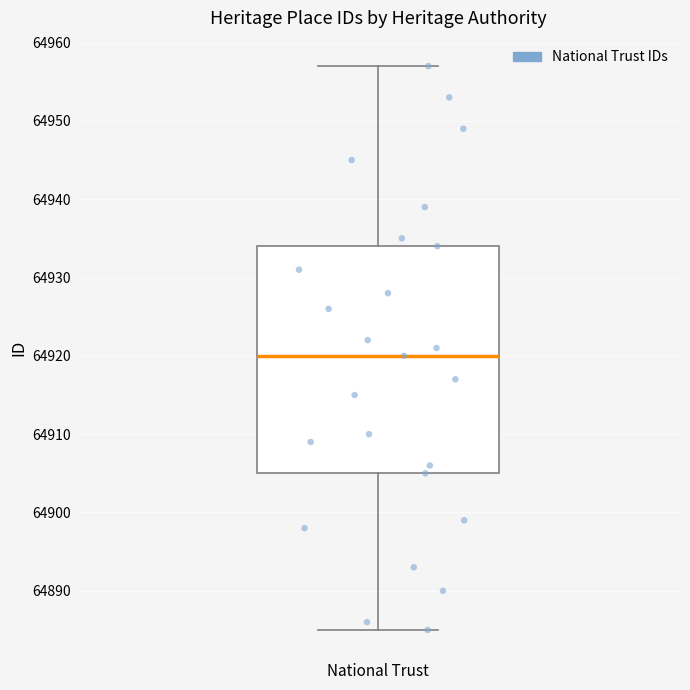

Where does the lower whisker of the box for National Trust end on the y-axis? The values are not printed on the chart, so give them approximately, as read against the axis.

64885